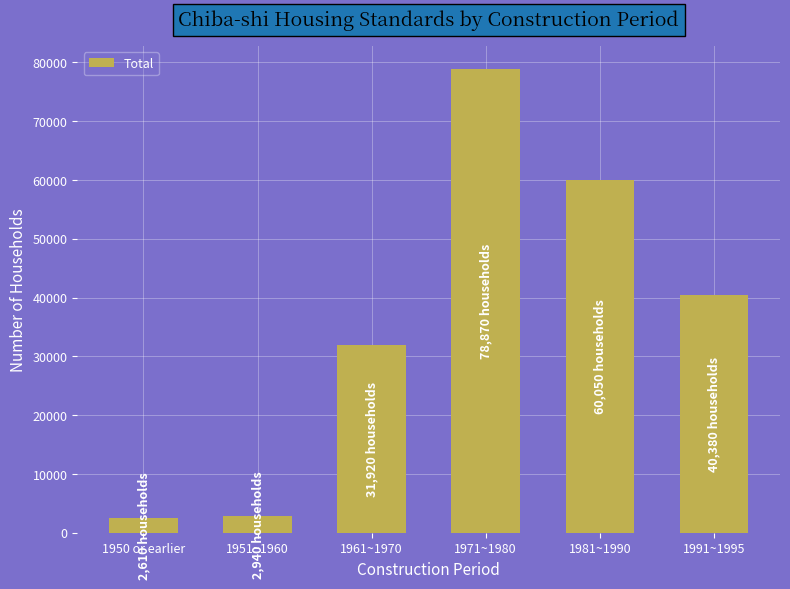

Where is the data nearest to the value 40740?

1991~1995